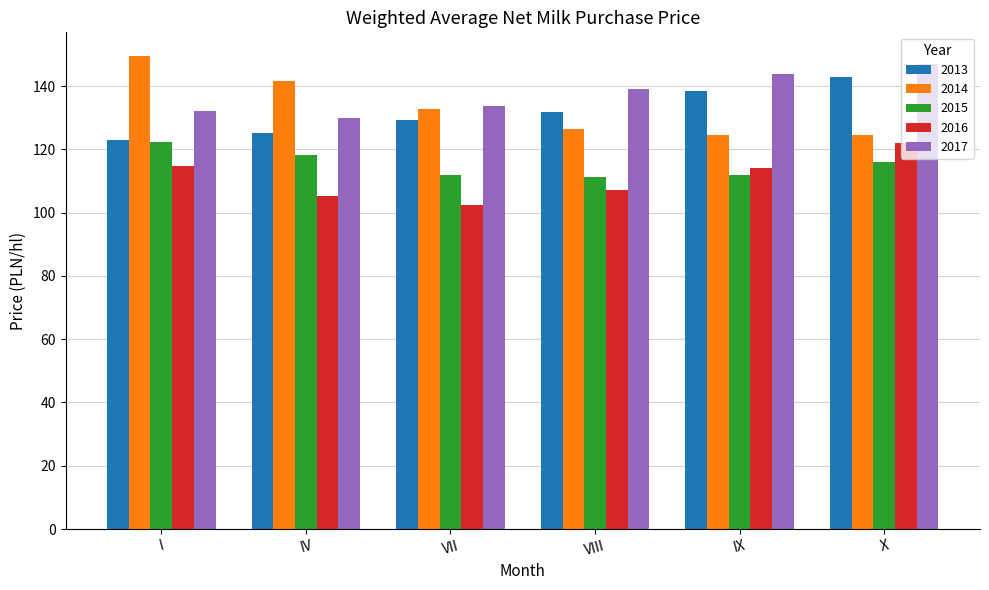

What is the spread (max minus min) of values at VIII?

31.7